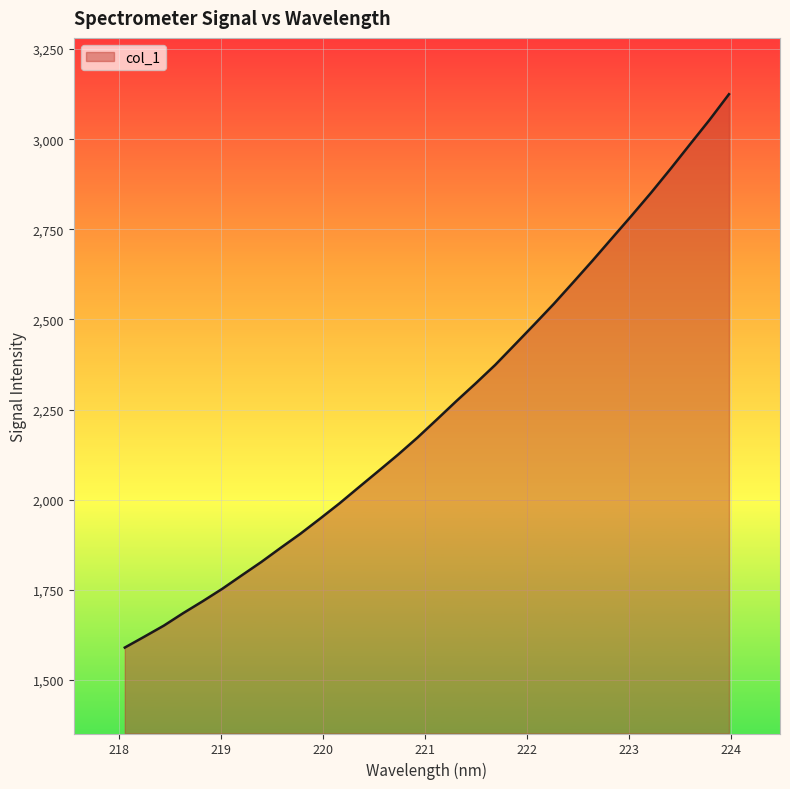

What is the maximum value shown in the chart?

3124.9